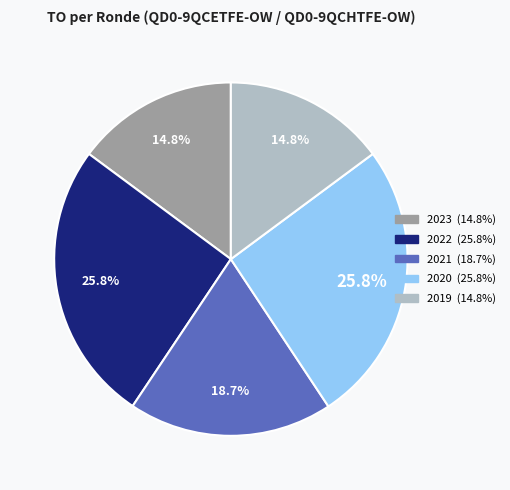

Is there a majority slice in this chart?

No